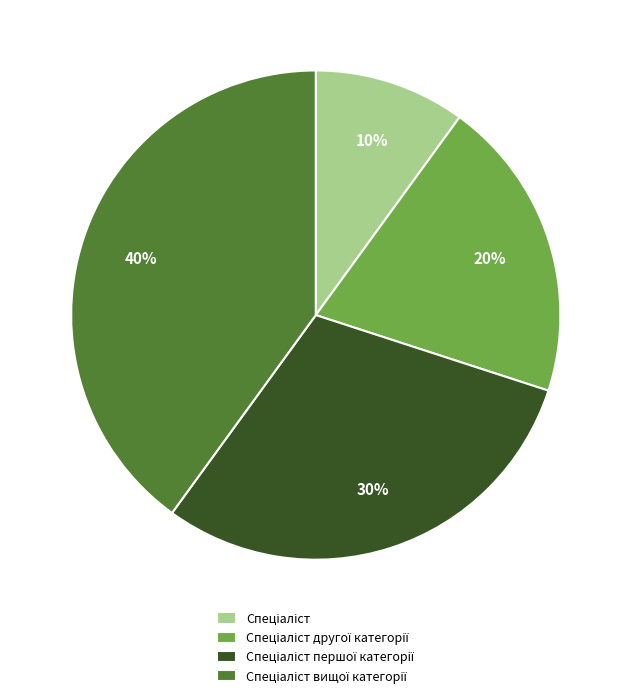

Count the number of slices in the pie.

4